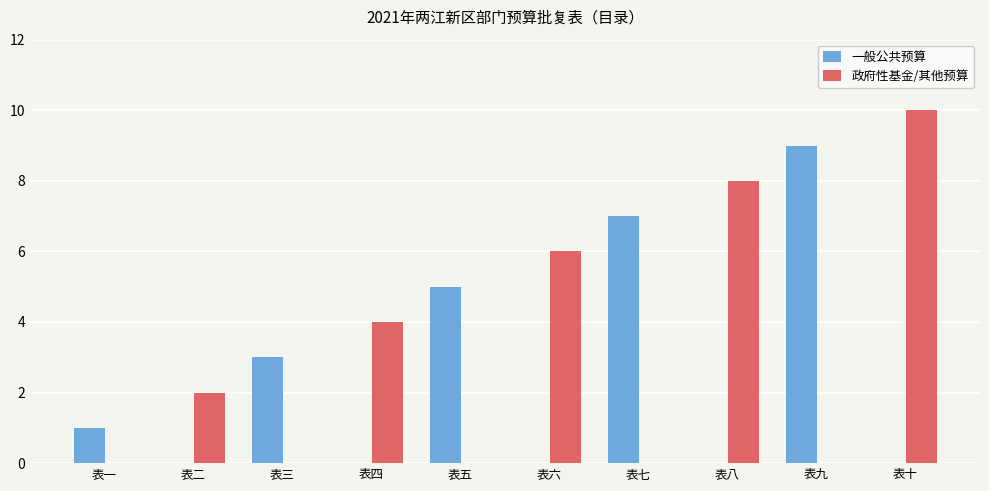

The 政府性基金/其他预算 series shows 3 at 表三. True or false?

False